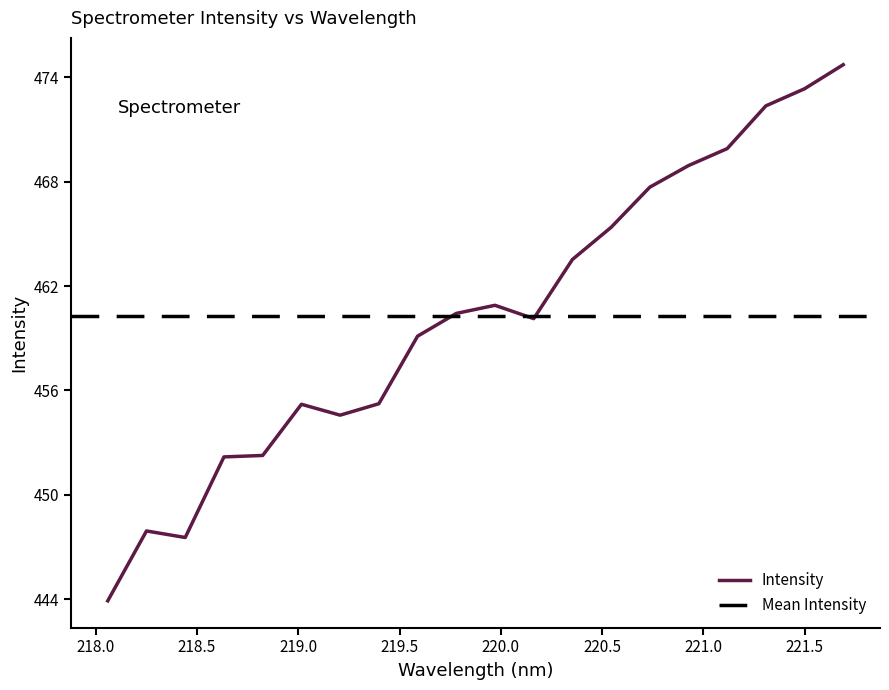

How many points are higher than both their immediate neighbors (excluding endpoints)?

3